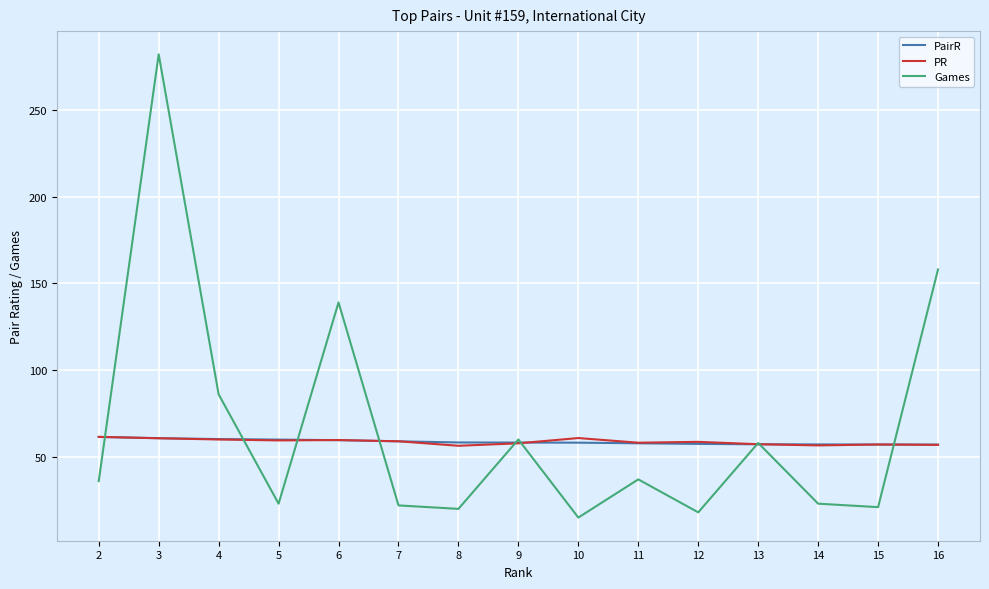

Between which two adjacent categories do PairR and Games first intersect?

2 and 3